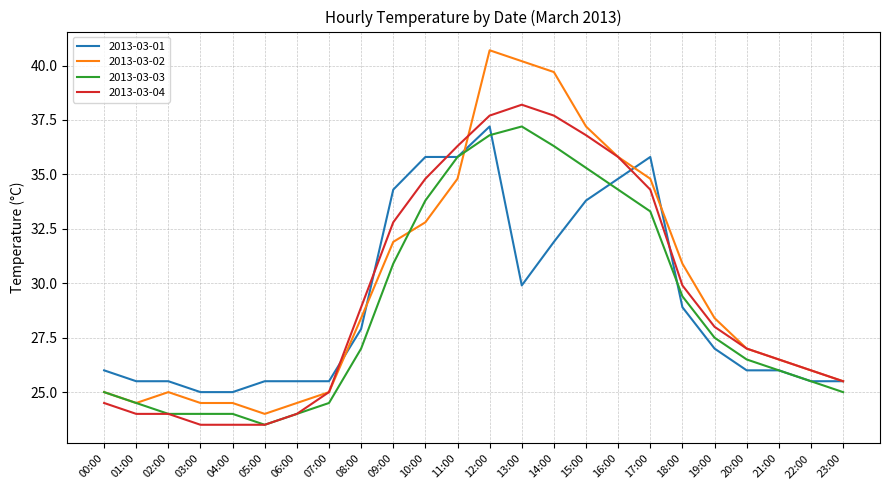

At how many categories does at least one series exceed 33?

9